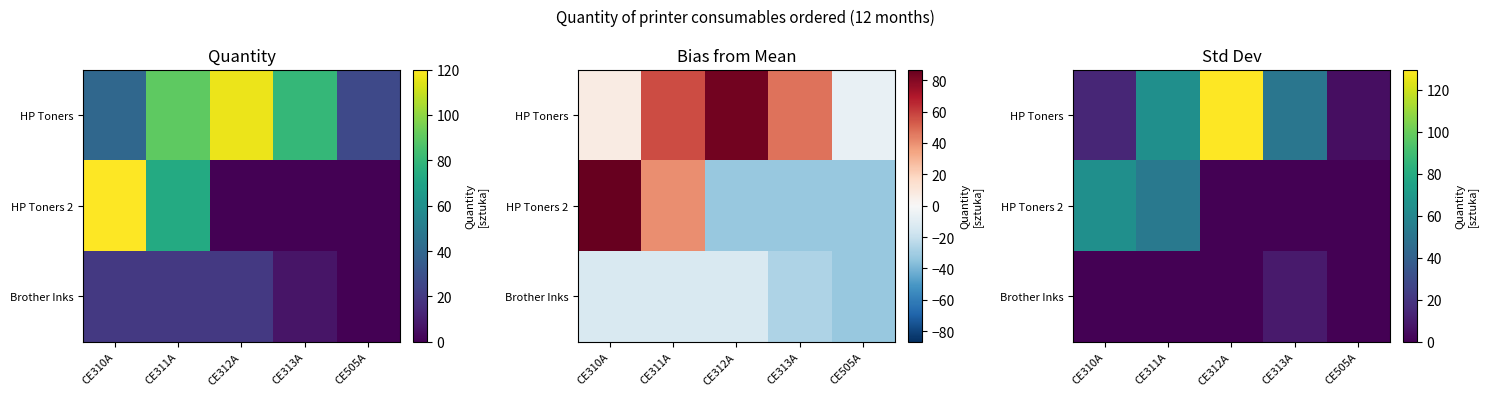

Which category has the highest value in the HP Toners series?

CE312A